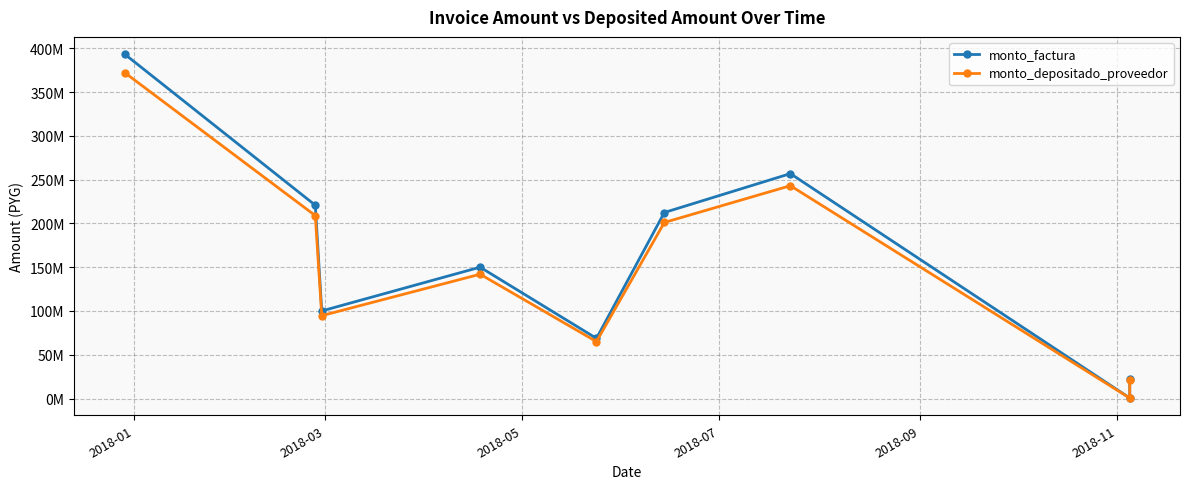

How many interior local valleys does the monto_depositado_proveedor series have?

3